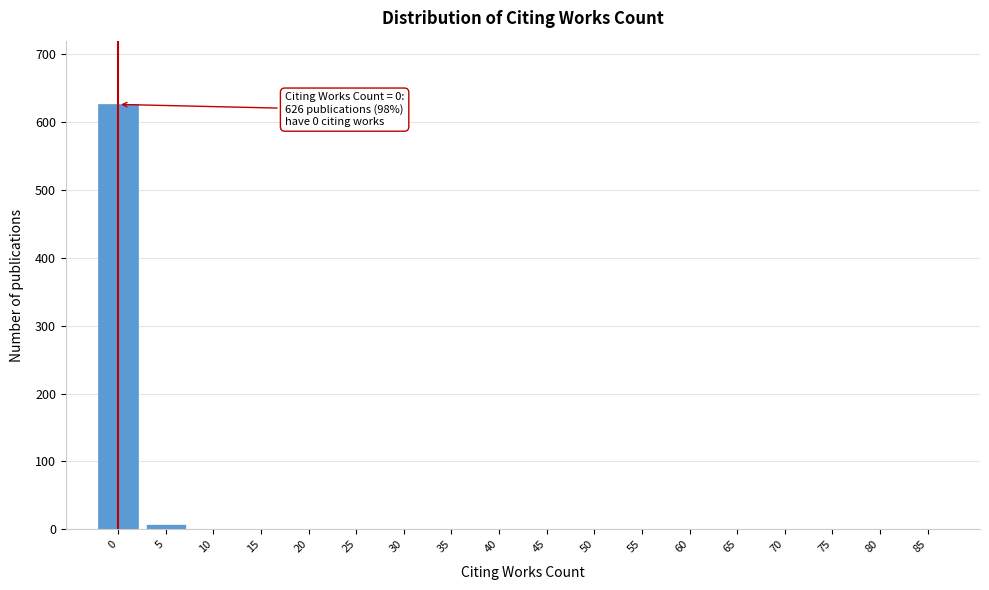

True or false: the data shows -324 at 55.

False